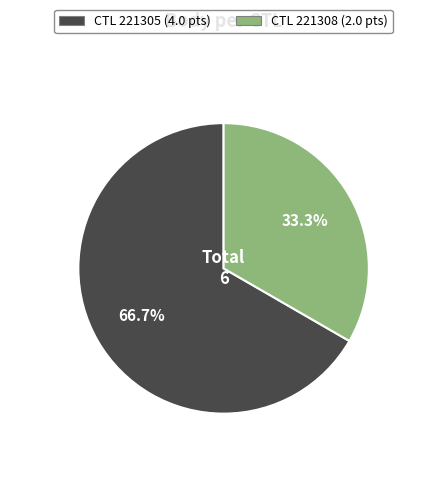

Is there any slice that represents more than half of the pie?

Yes